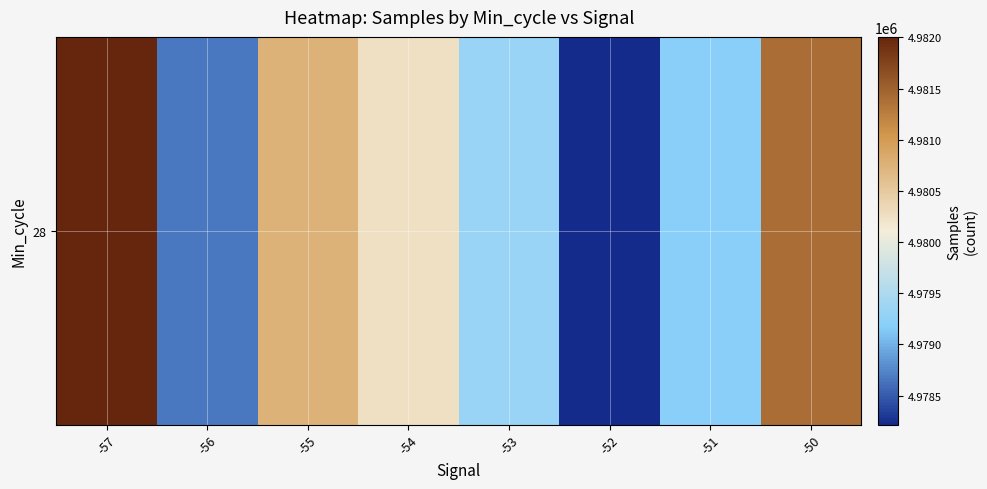

Reading left to right, extract all data points from this chart.

-57=4982005.0	-56=4978673.0	-55=4980754.6	-54=4980256.3	-53=4979313.3	-52=4978217.8	-51=4979186.8	-50=4981403.5